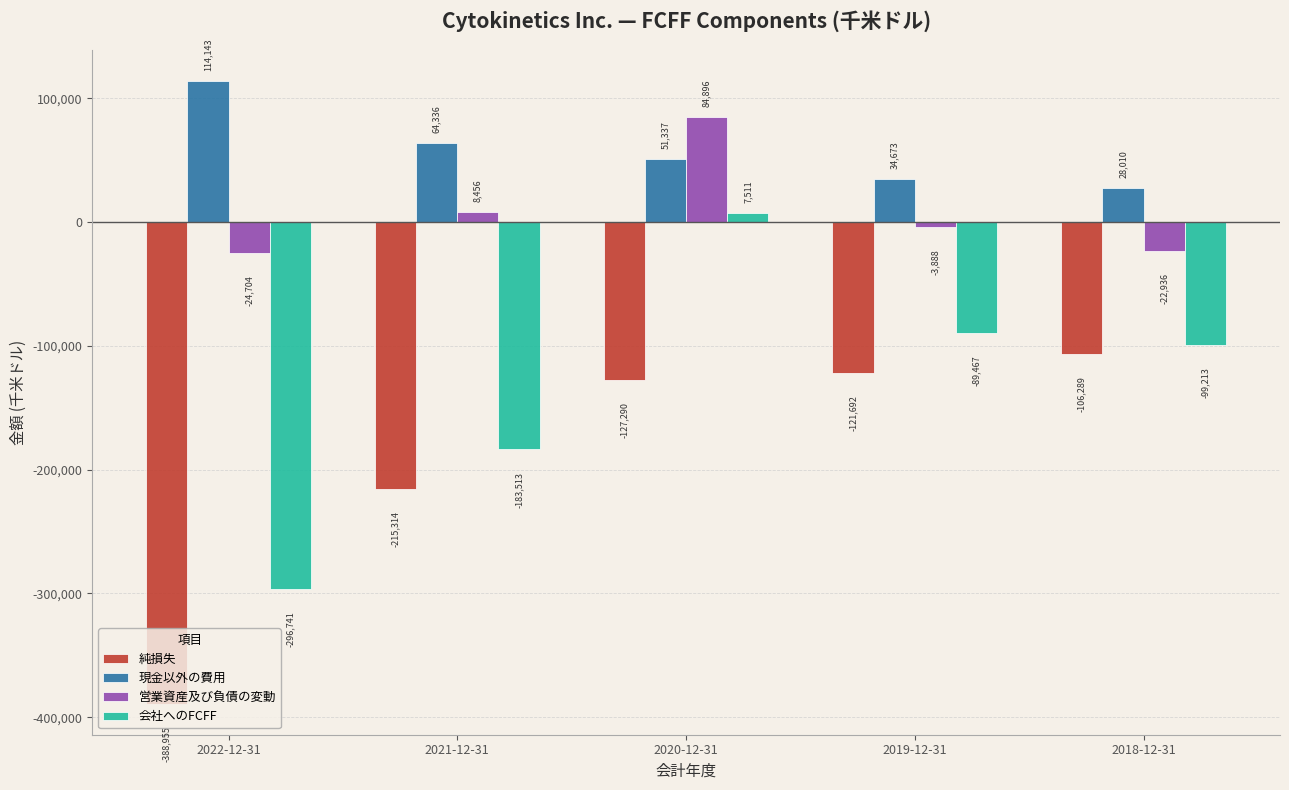

What is the approximate value of 会社へのFCFF at 2021-12-31?

-183513